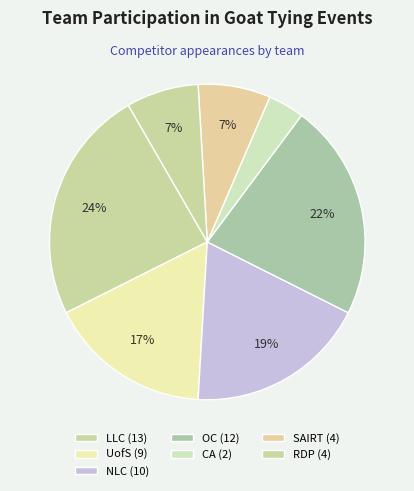

How many segments does this pie chart have?

7